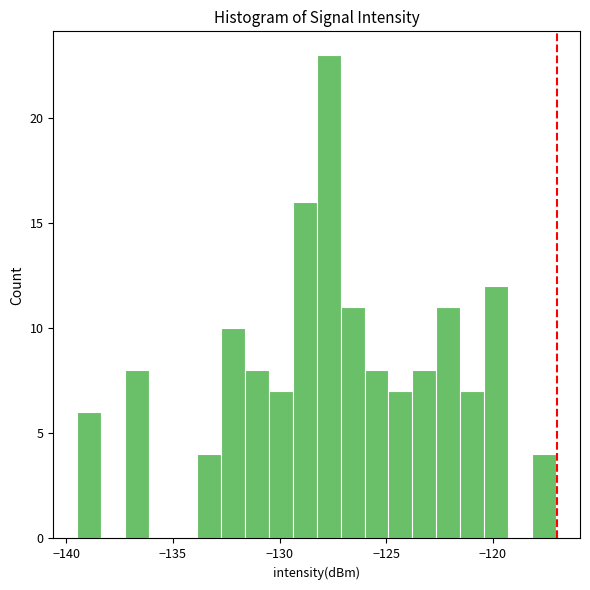

Around what value on the x-axis is the tallest bar? Give the approximate position of its centre, as read against the axis.

-127.5